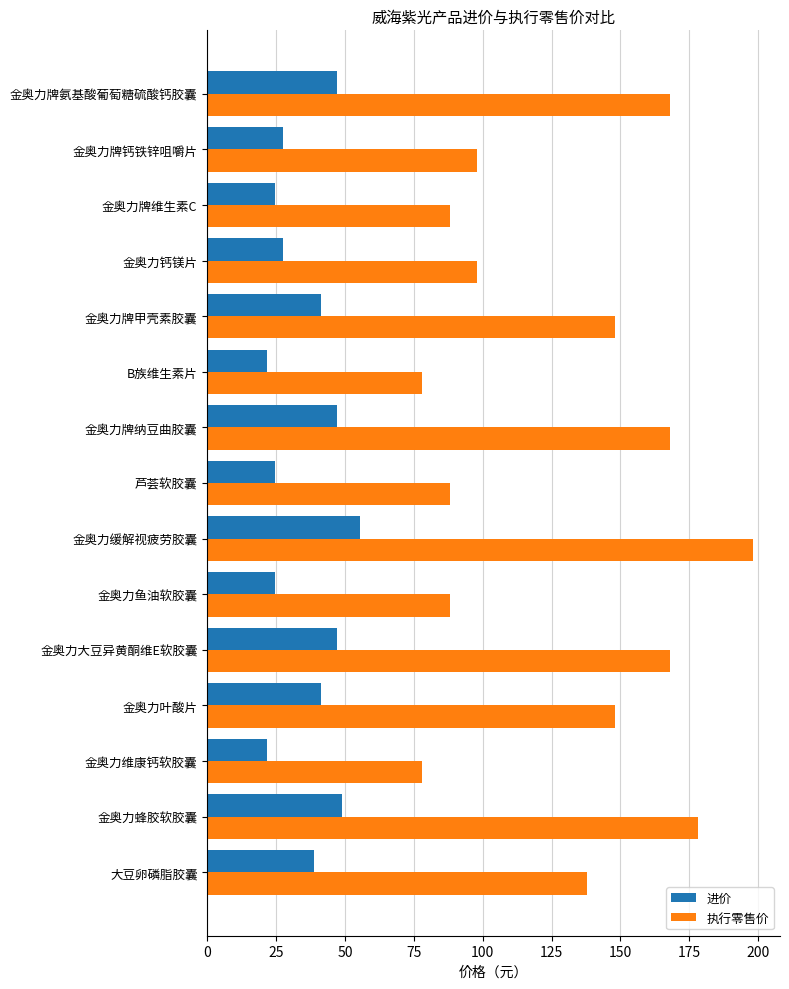

Which series has the largest total across all categories?

执行零售价